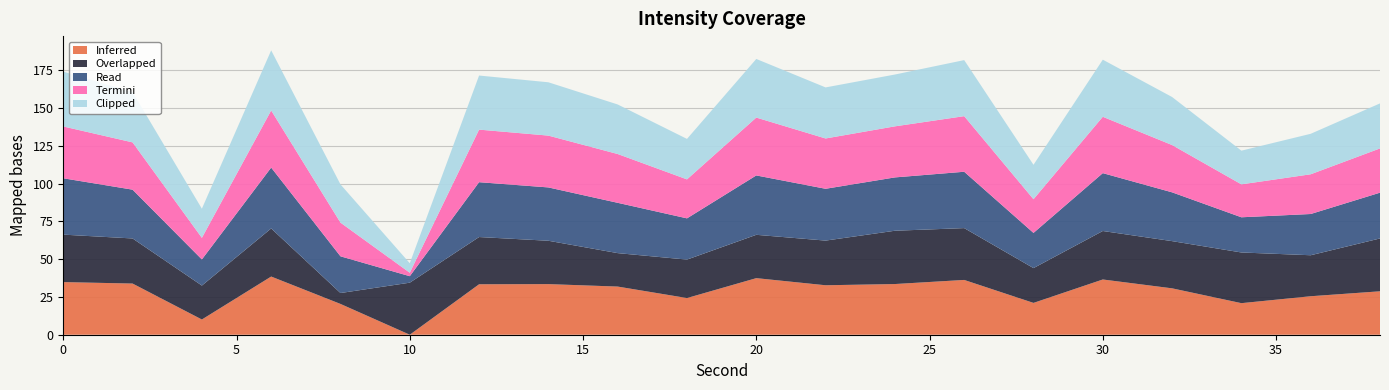

Which category has the lowest value in the Inferred series?

10